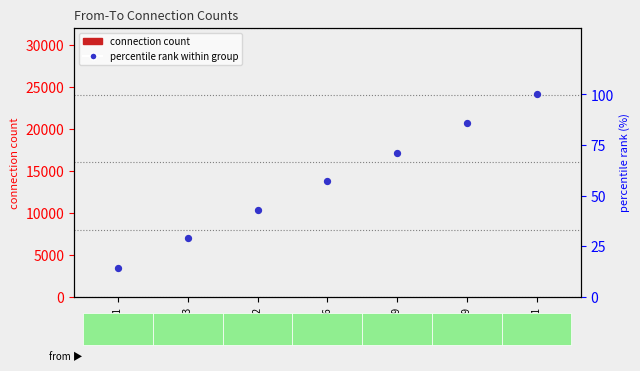

Is the value of connection count at 29829 greater than the value of percentile rank at 29991?

No